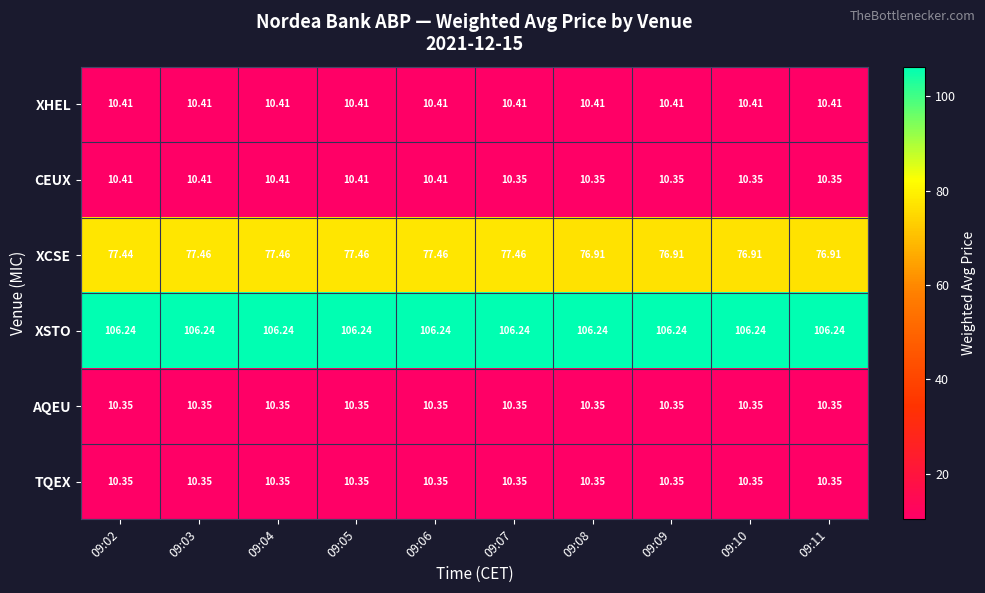

Is the value of XHEL at 09:08 greater than the value of AQEU at 09:09?

Yes